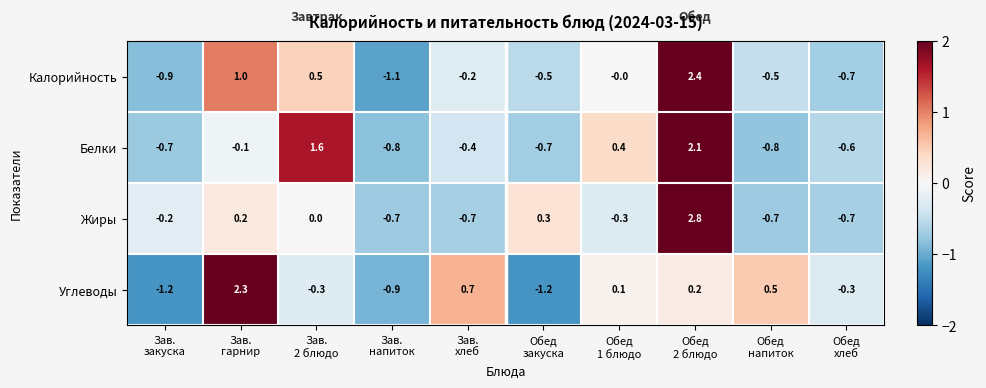

How many data points in Белки are above 0?

3